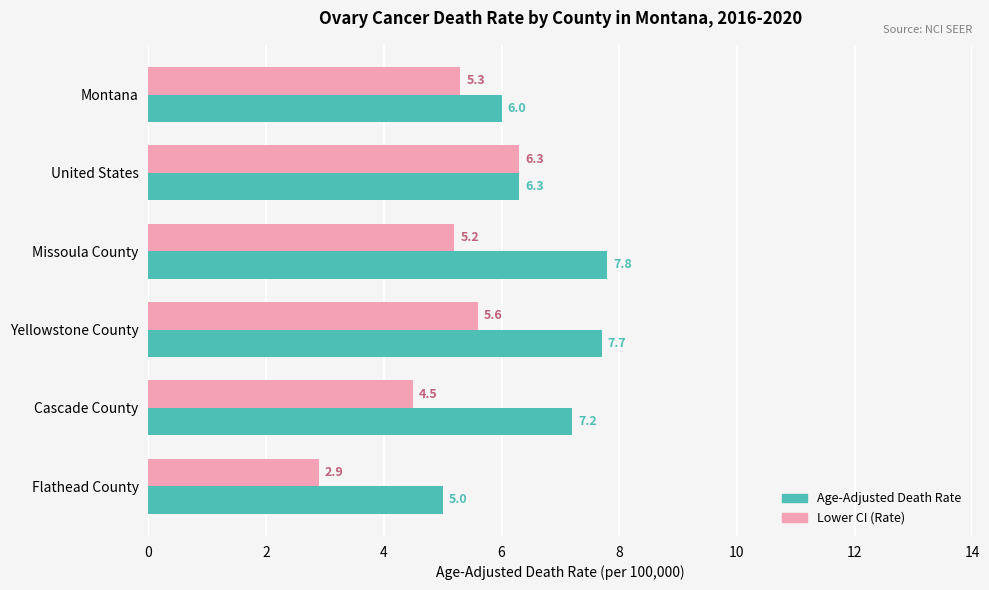

What is the sum of all Age-Adjusted Death Rate values?

40.0